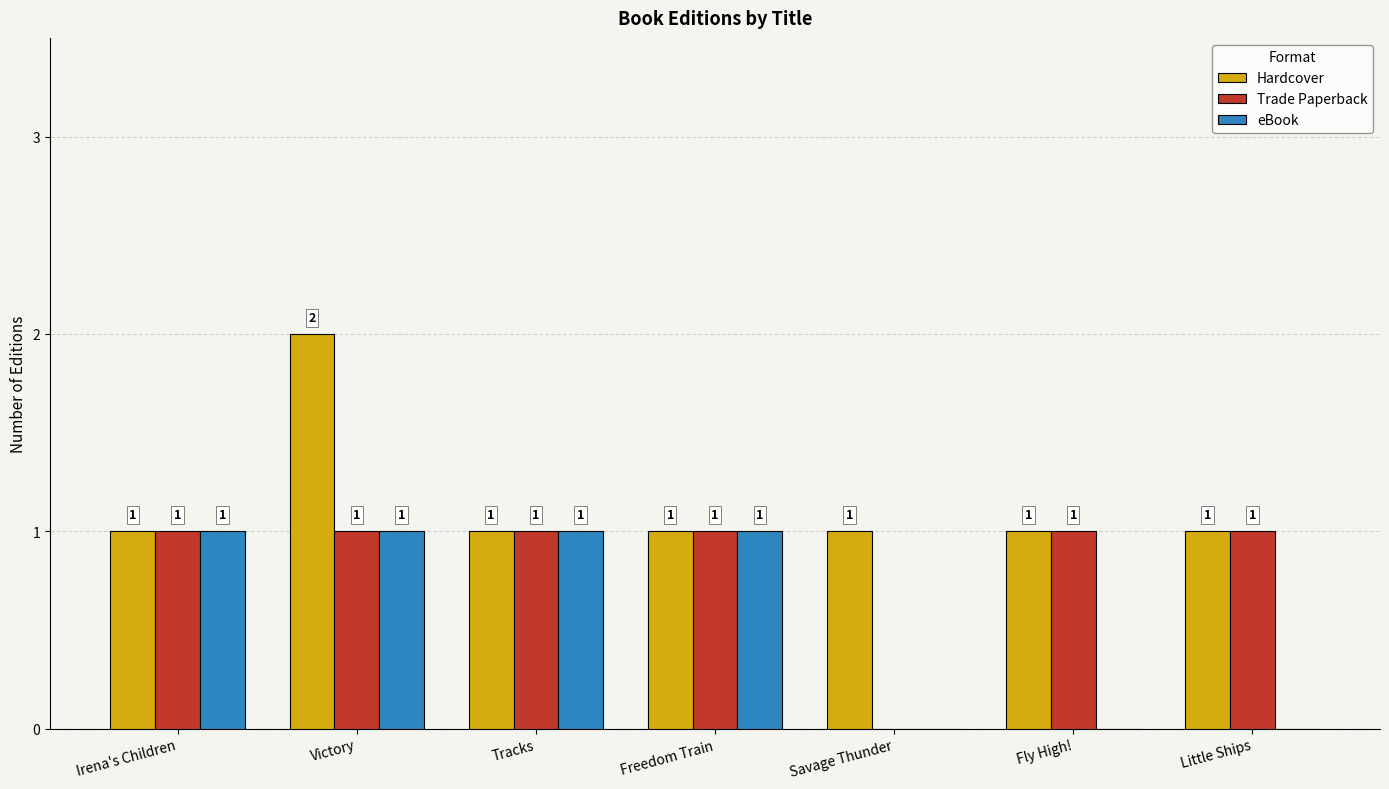

What is the sum of the Hardcover values at Savage Thunder and Little Ships?

2